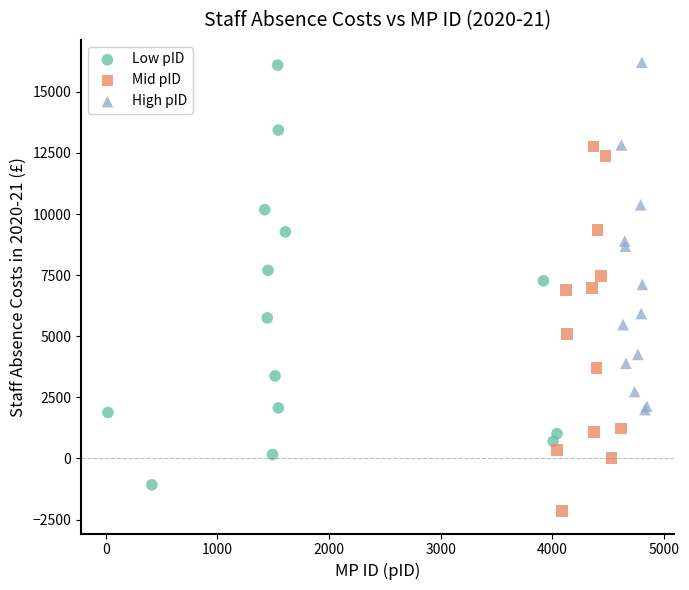

Which series has the widest spread of Y values?

Low pID